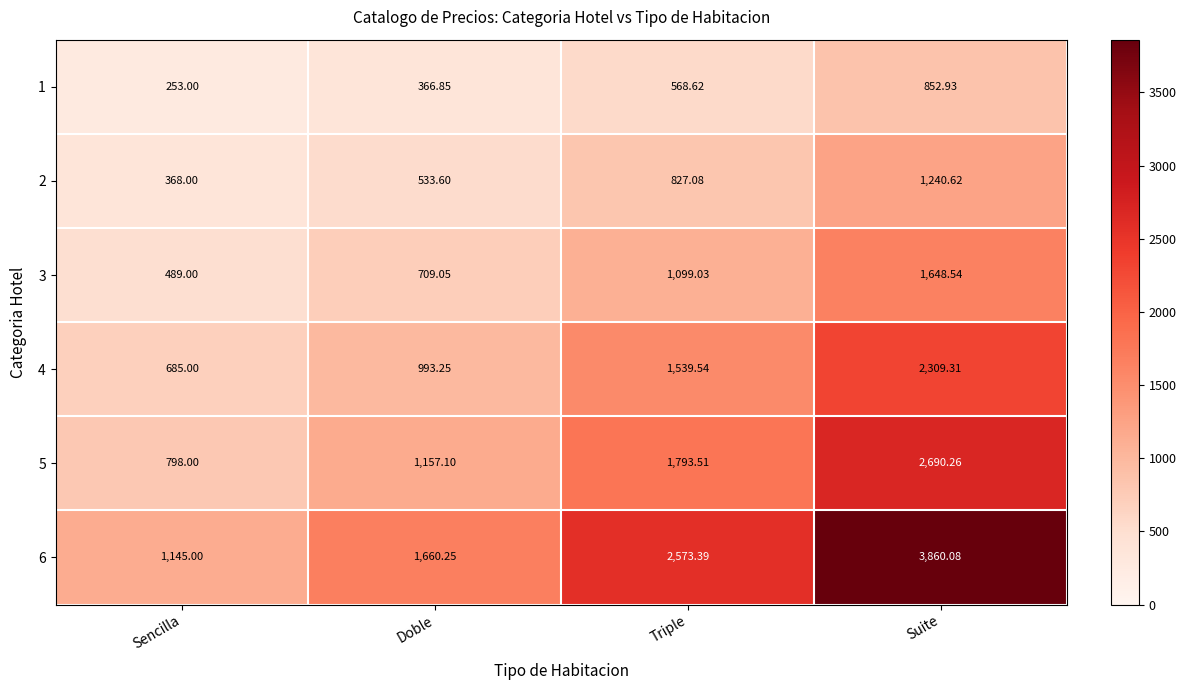

Between Sencilla and Doble, which series saw the biggest shift?

6